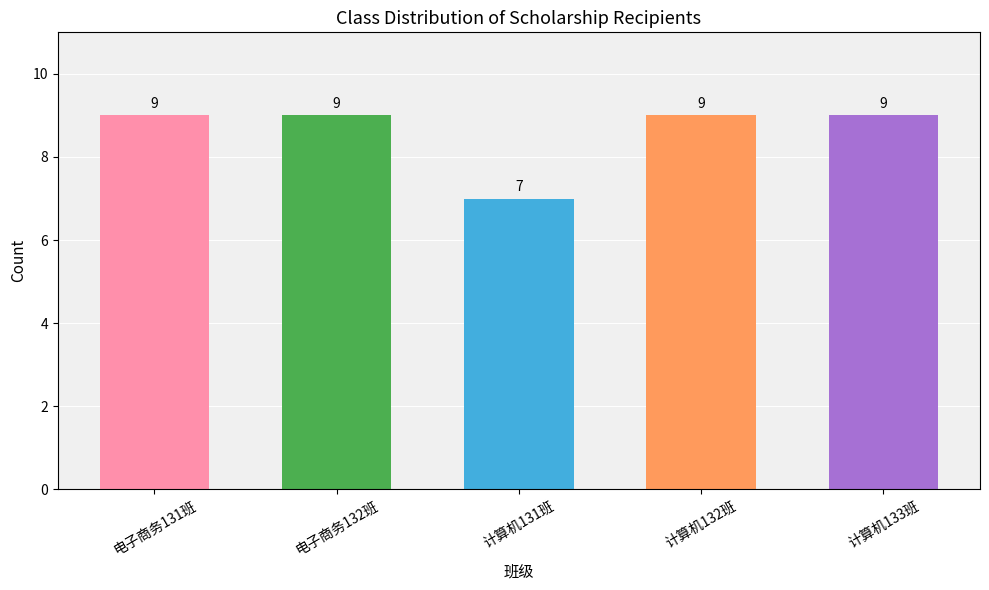

The chart shows a value of 9 at 计算机132班. True or false?

True